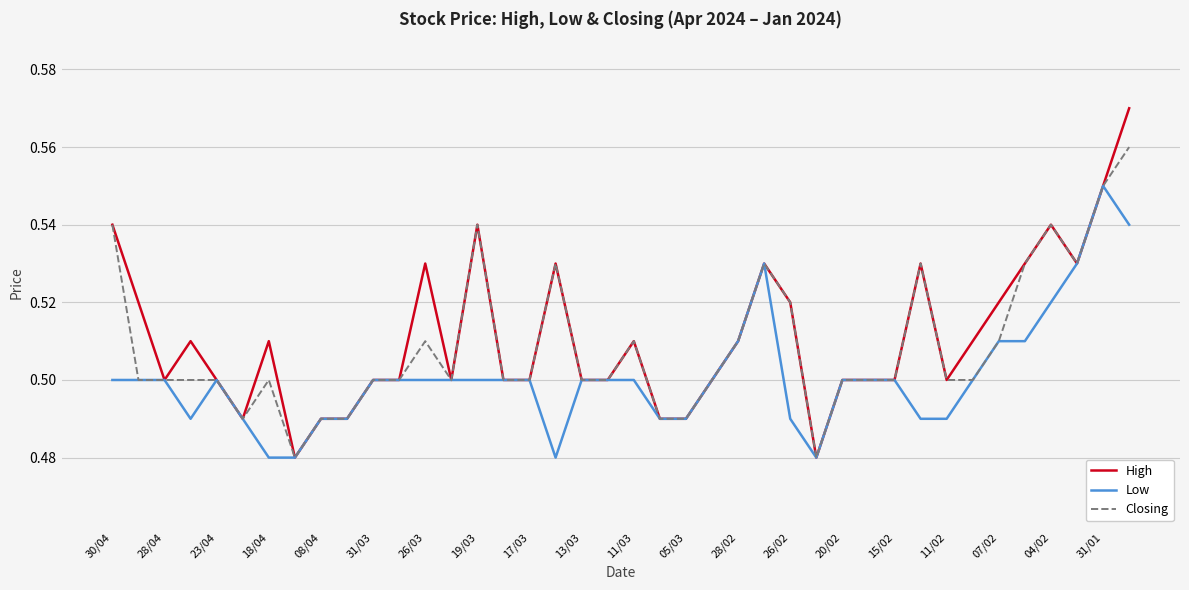

How many series are shown in this chart?

3